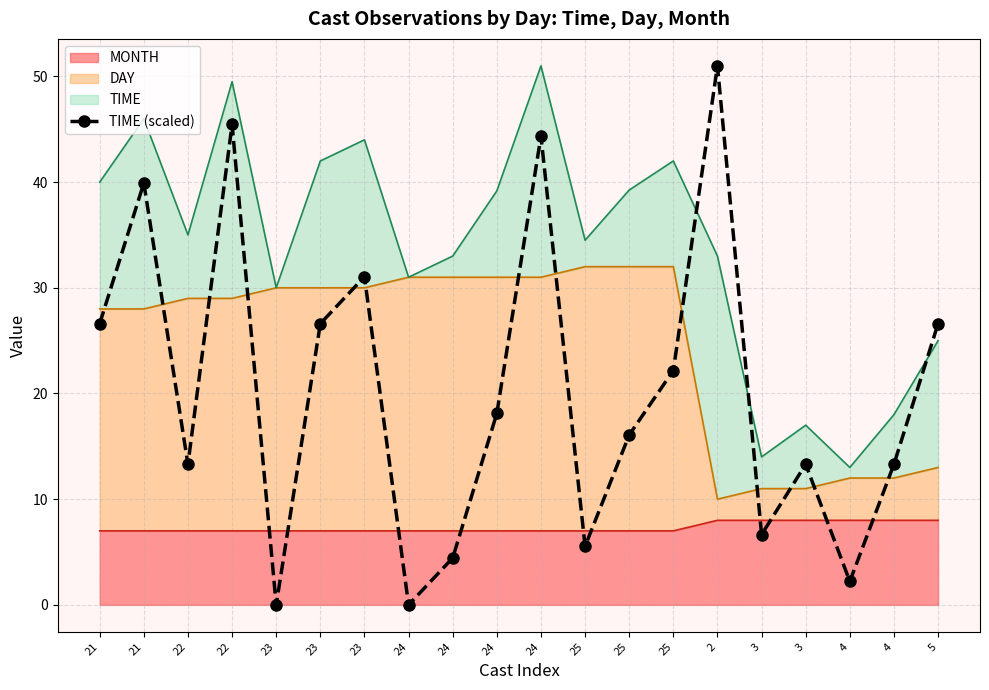

List the labels in order of value, largest first.

2, 22, 24, 21, 23, 21, 23, 5, 25, 24, 25, 22, 3, 4, 3, 25, 24, 4, 23, 24